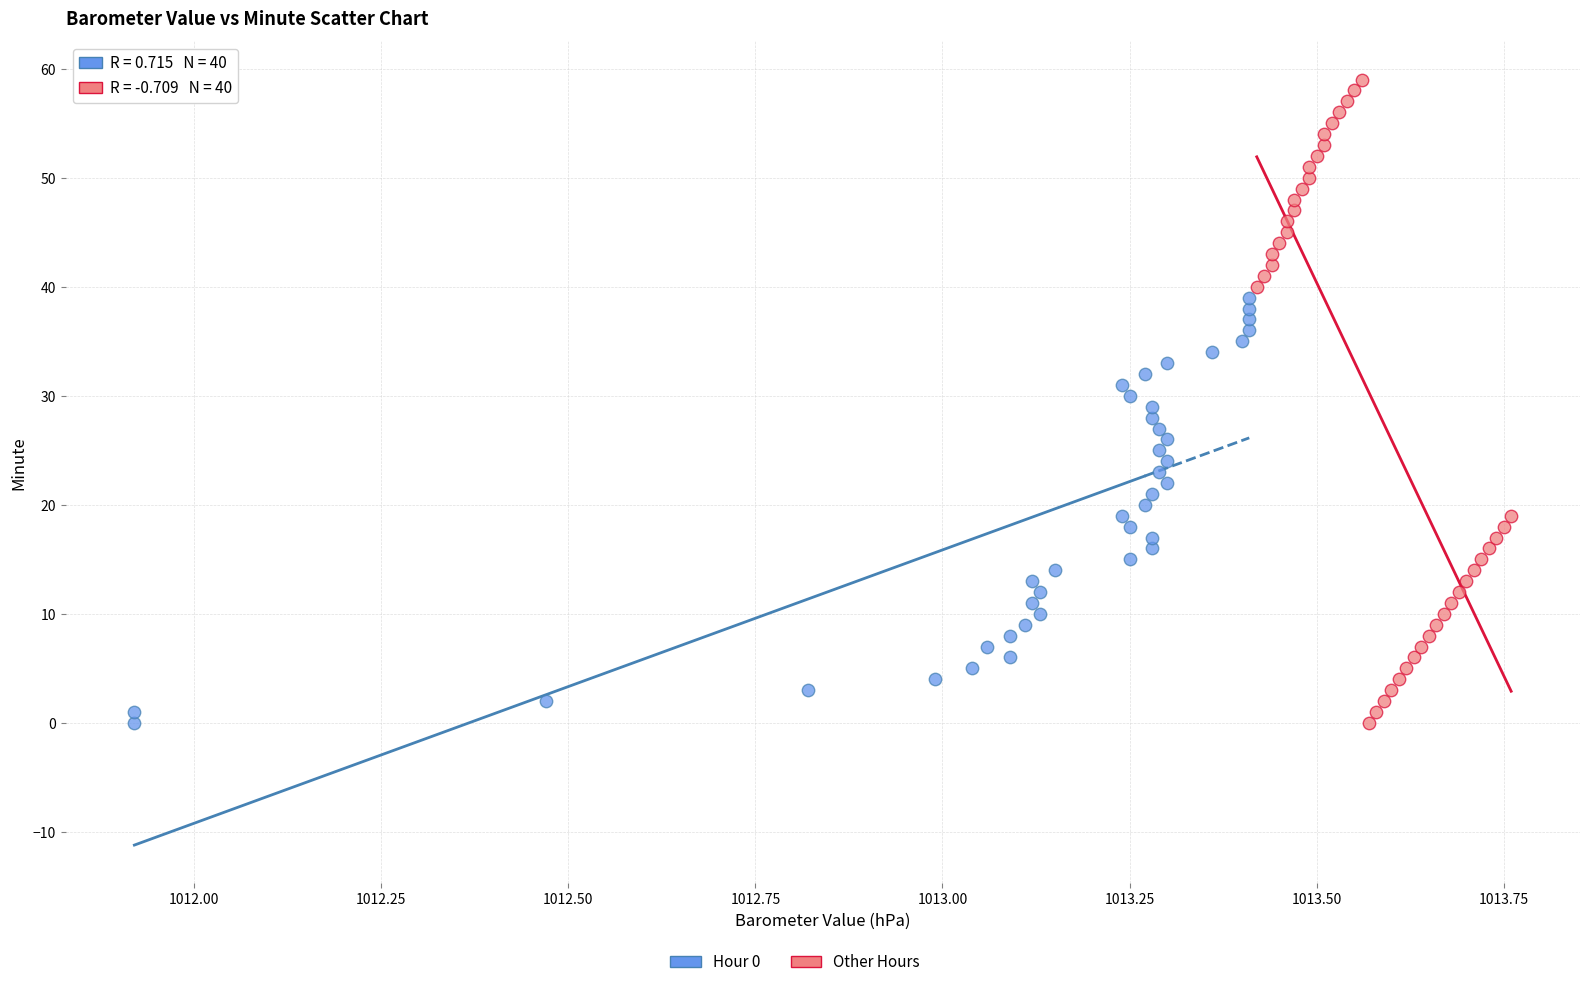

Which series contains the highest Y value?

Other Hours